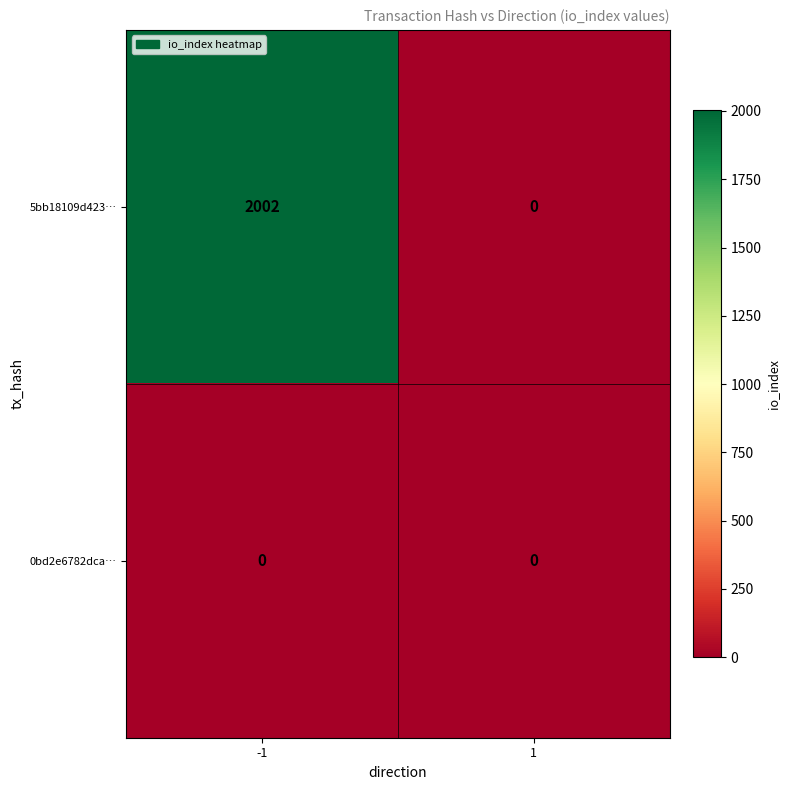

Reading left to right, what are all the values shown in this chart?

5bb18109d423…: 2002	0
0bd2e6782dca…: 0	0